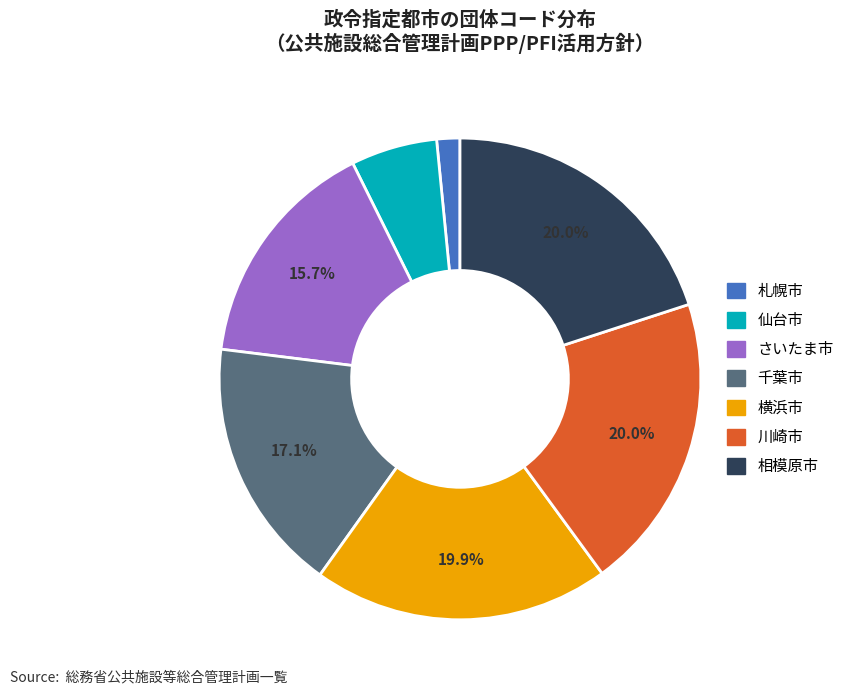

Does any single category account for the majority?

No